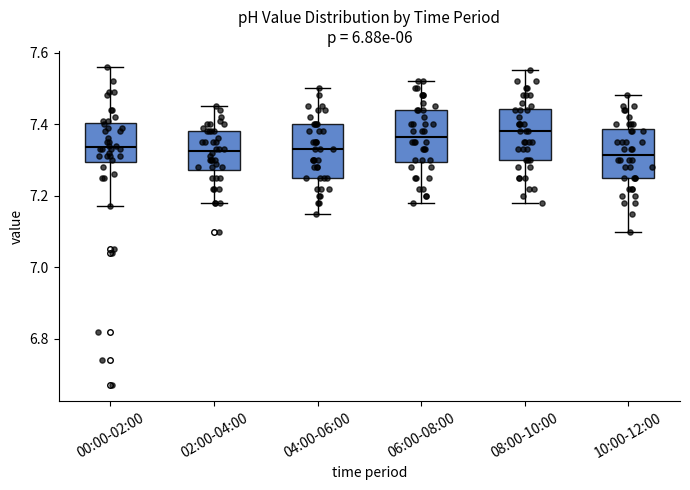

Where does the lower whisker of the box for 04:00-06:00 end on the y-axis? The values are not printed on the chart, so give them approximately, as read against the axis.

7.16